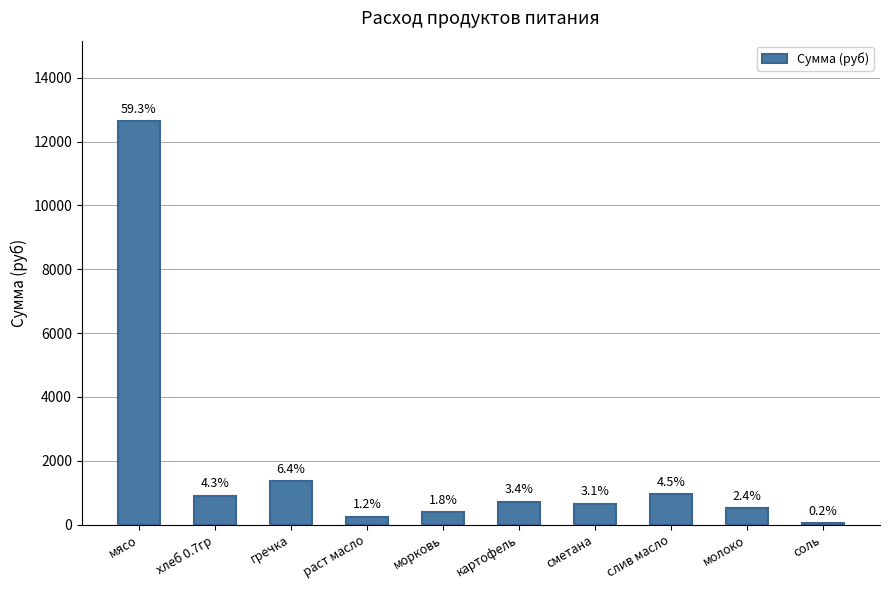

What is the ratio of the value at морковь to the value at сметана?

0.6